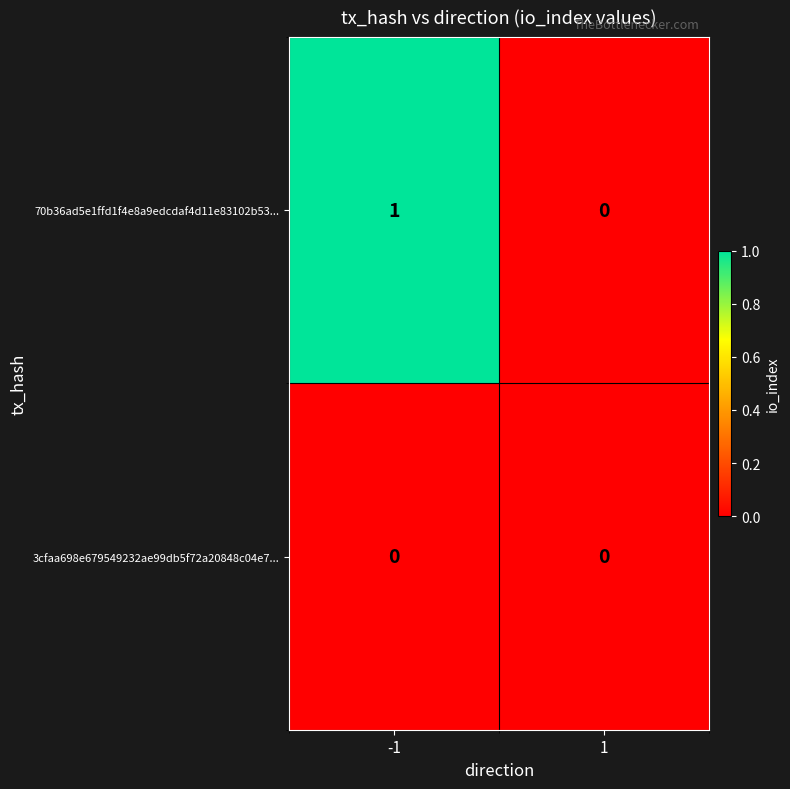

Is the value of 3cfaa698e679549232ae99db5f72a20848c04e7... at 1 greater than the value of 70b36ad5e1ffd1f4e8a9edcdaf4d11e83102b53... at -1?

No